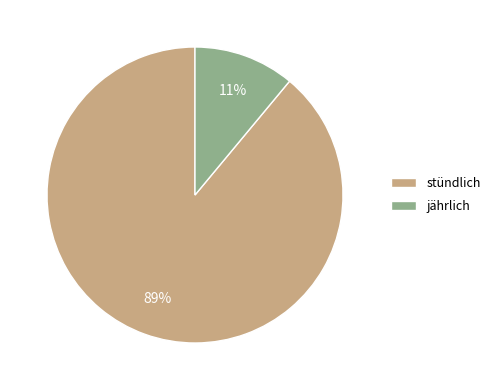

Between stündlich and jährlich, which is larger?

stündlich